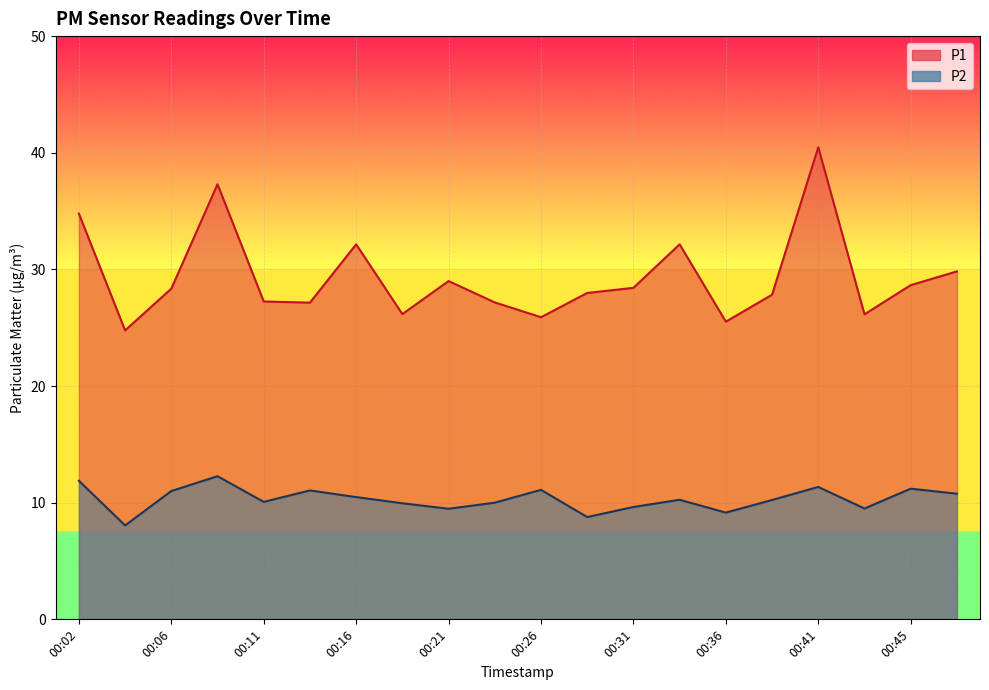

List the series in order of their peak value, highest first.

P1, P2